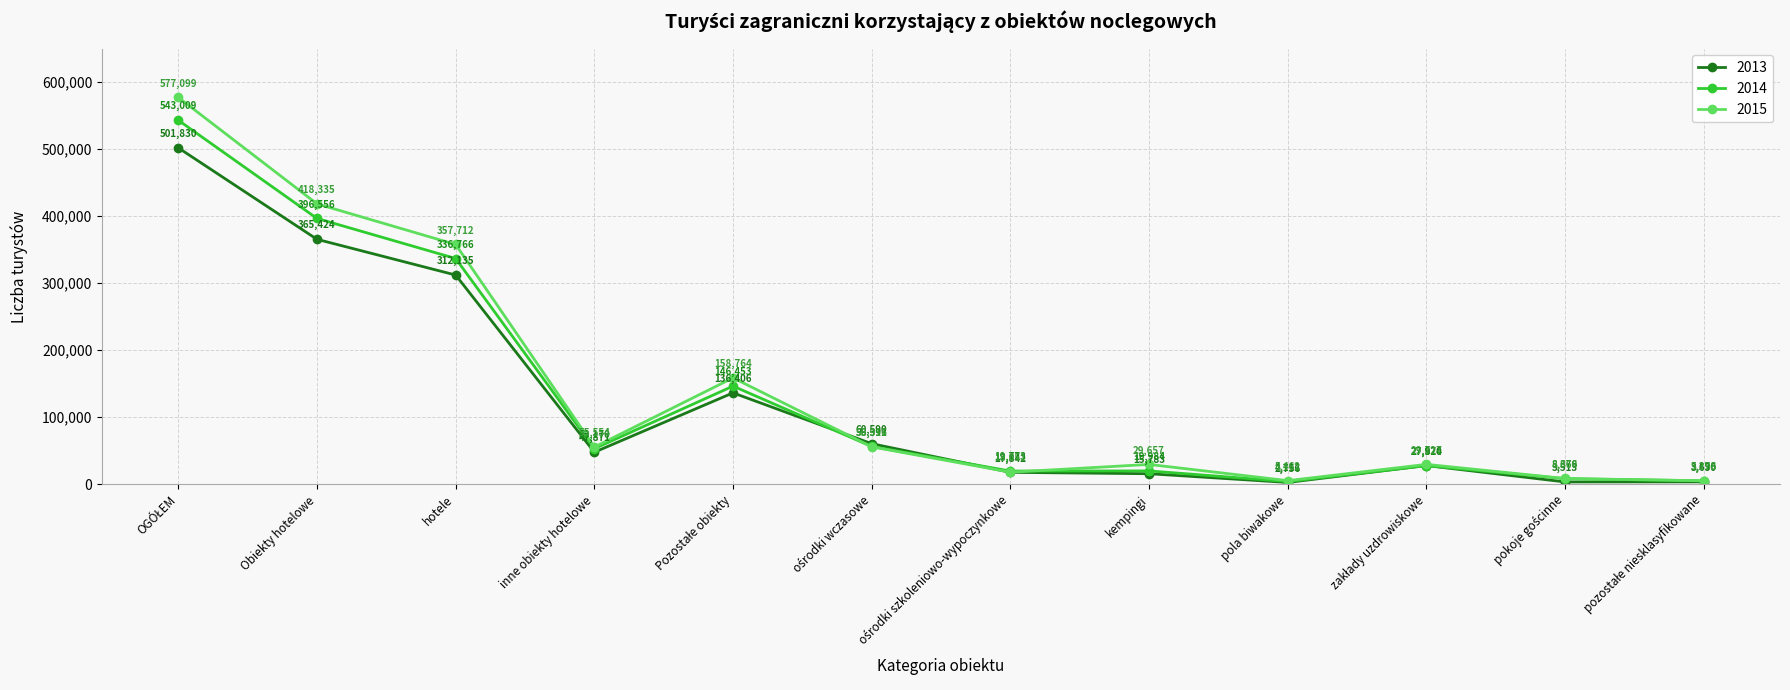

List the series in order of their overall mean, highest first.

2015, 2014, 2013